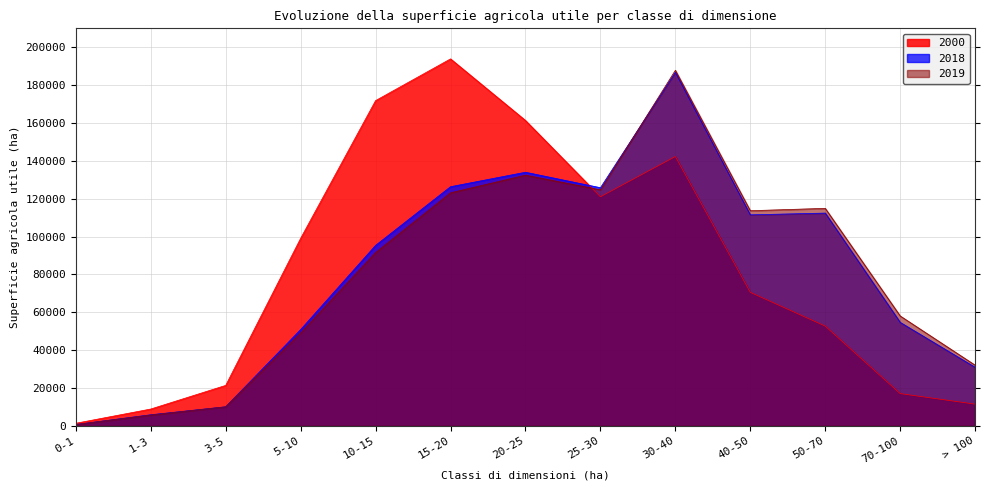

True or false: 2019 and 2018 cross at least once.

True